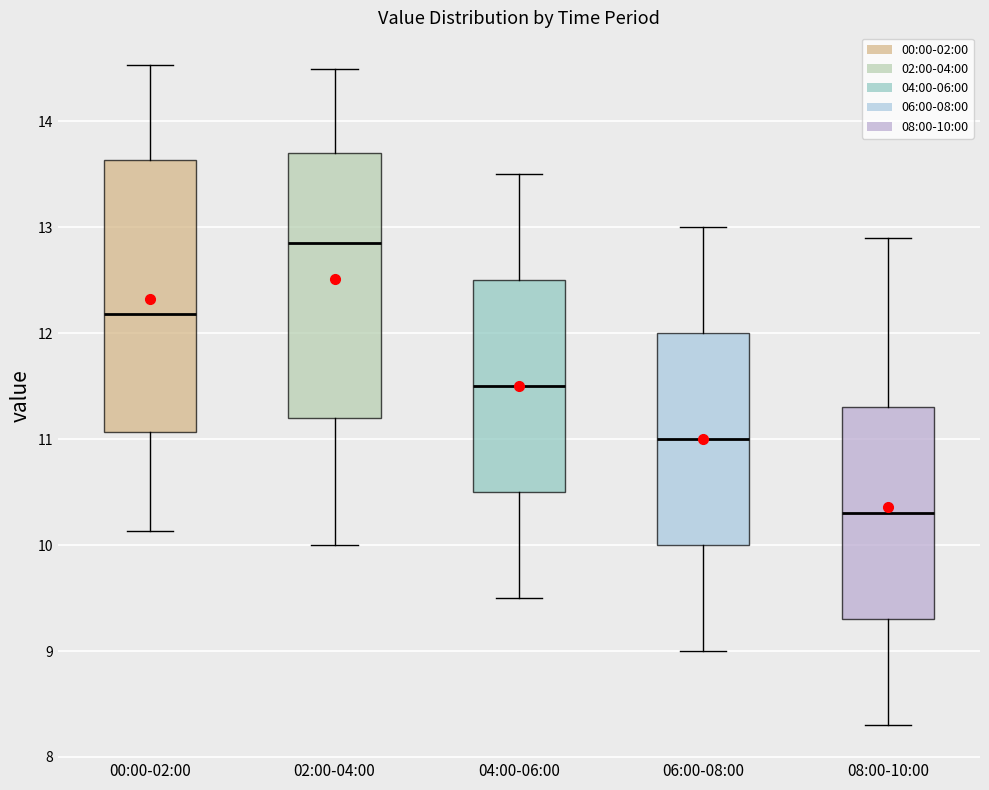

Reading left to right, read every box against the y-axis: the position of its median line, the range the box covers, and the ends of its whiskers. The values are not printed on the chart, so give them approximately, as read against the axis.

00:00-02:00: median 12.2, box 11.1 to 13.6, whiskers 10.1 to 14.5
02:00-04:00: median 12.9, box 11.2 to 13.7, whiskers 10.0 to 14.5
04:00-06:00: median 11.5, box 10.5 to 12.5, whiskers 9.5 to 13.5
06:00-08:00: median 11.0, box 10.0 to 12.0, whiskers 9.0 to 13.0
08:00-10:00: median 10.3, box 9.3 to 11.3, whiskers 8.3 to 12.9